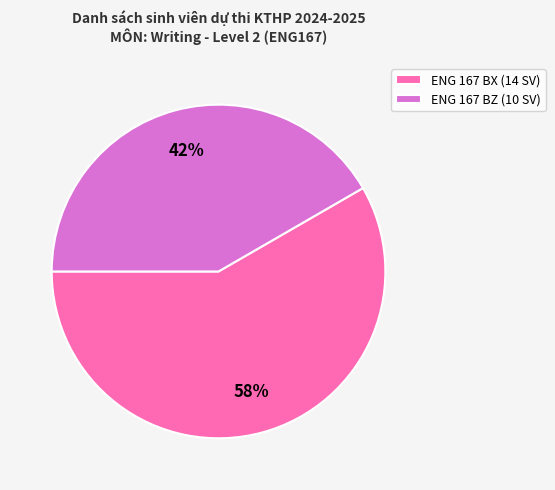

Do ENG 167 BX (14 SV) and ENG 167 BZ (10 SV) together represent more than half of the pie?

Yes